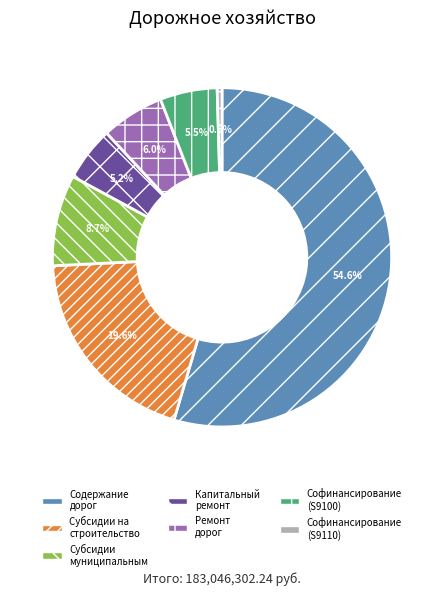

Is there any slice that represents more than half of the pie?

Yes